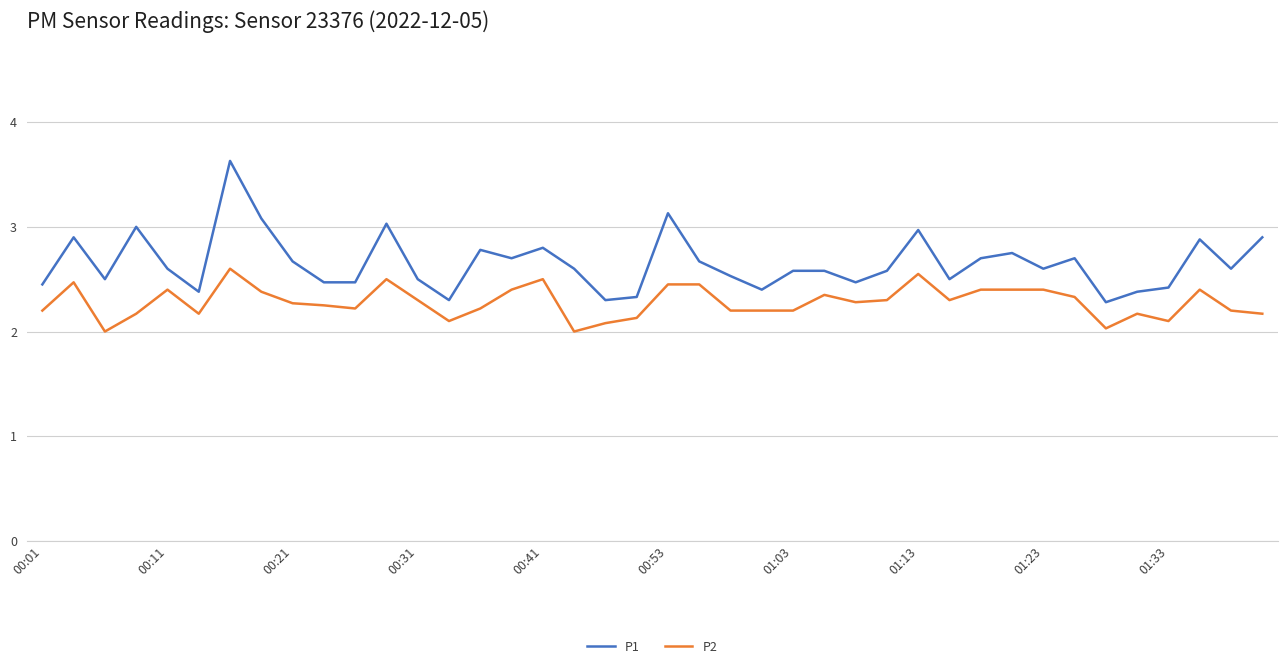

Which series has the largest range (max minus min)?

P1